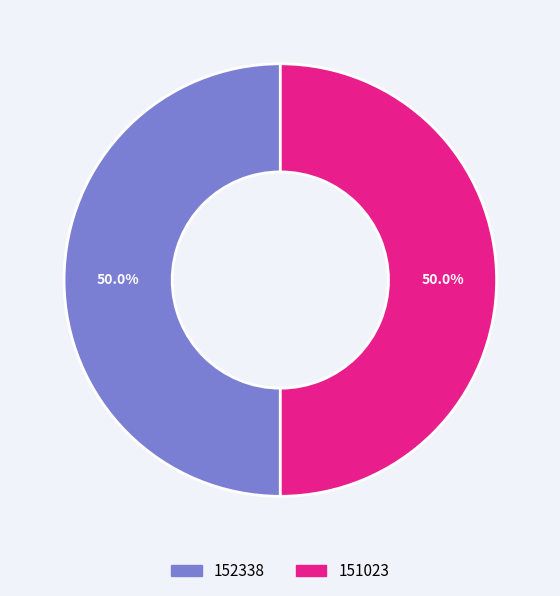

What percentage is the 151023 slice, to the nearest percent?

50%